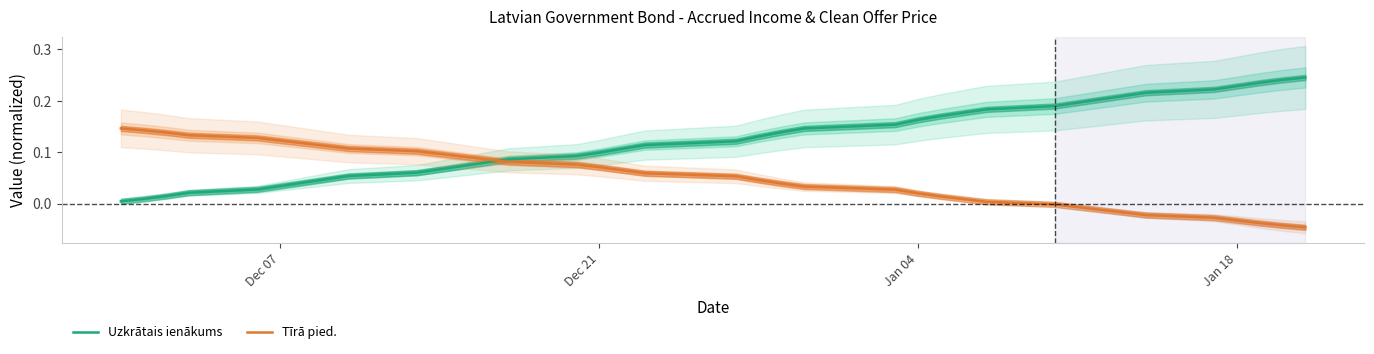

True or false: Tīrā pied. and Uzkrātais ienākums intersect in this chart.

True